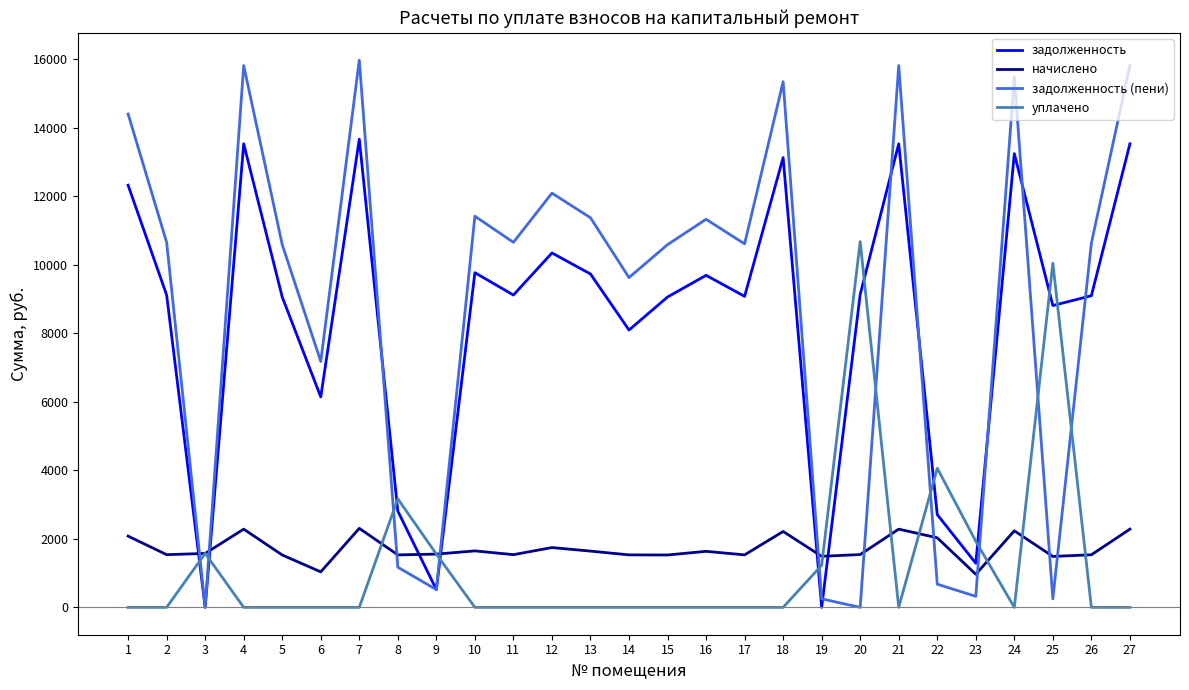

Where do уплачено and задолженность (пени) first cross each other?

2 and 3